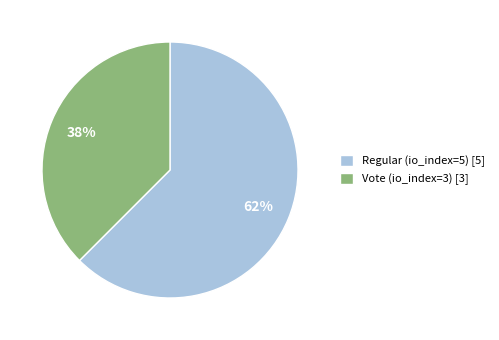

Combined, do Regular (io_index=5) [5] and Vote (io_index=3) [3] account for over 50%?

Yes